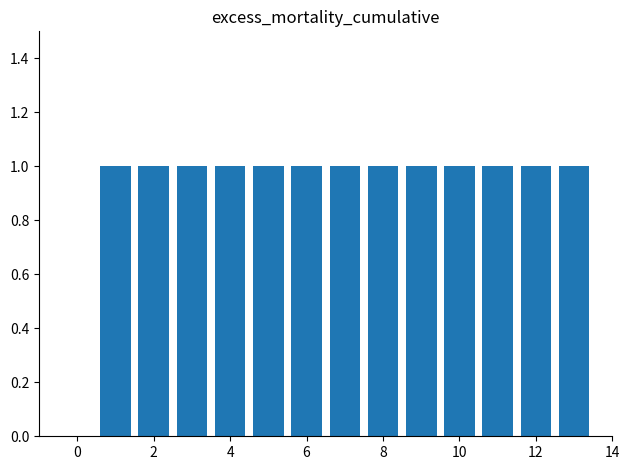

Count the number of categories in the chart.

13